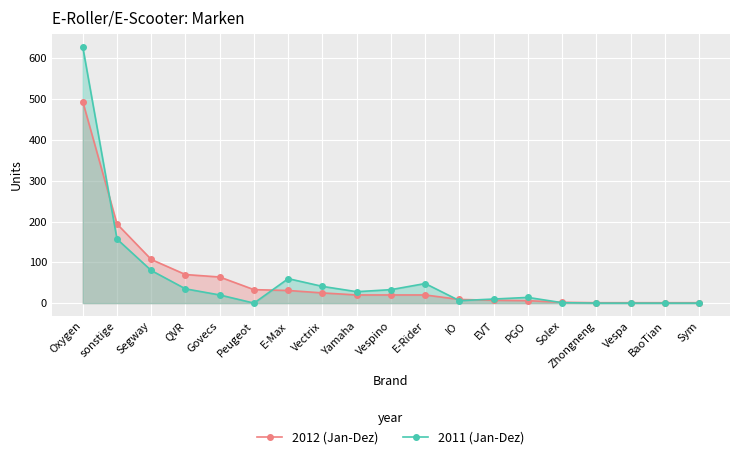

The 2012 (Jan-Dez) series shows 102 at QVR. True or false?

False